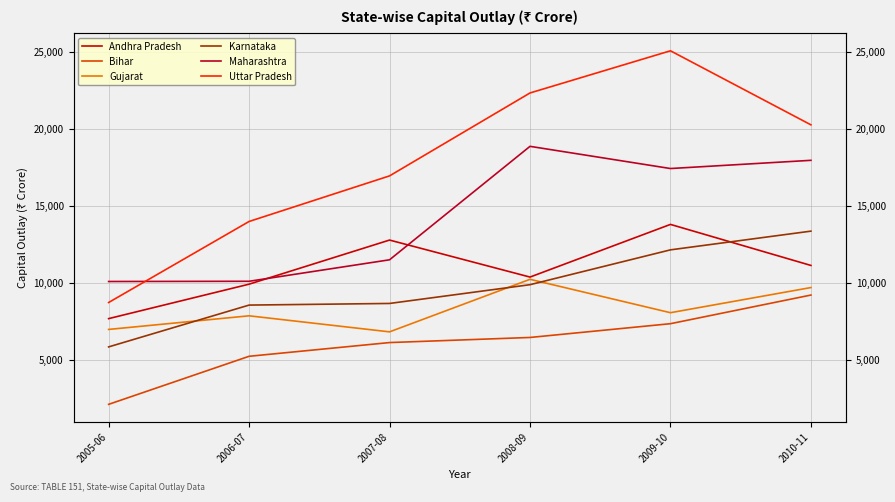

Which has a higher value, 2005-06 or 2009-10?

2009-10